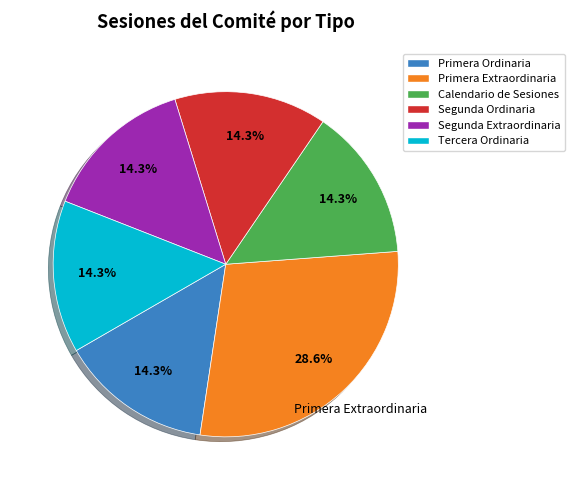

What percentage is the Primera Ordinaria slice, to the nearest percent?

14%